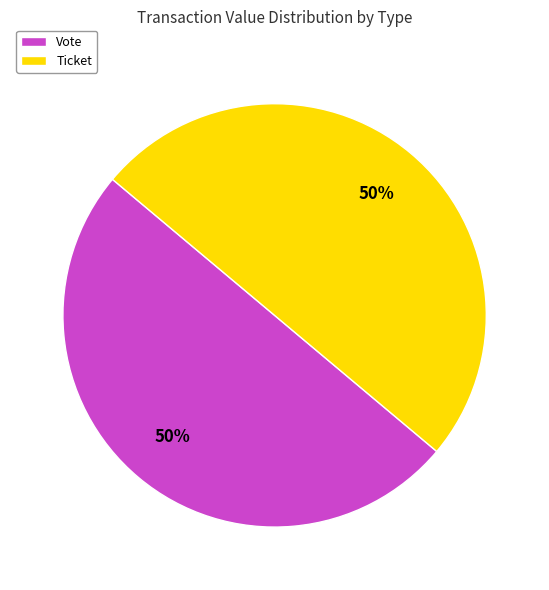

Count the number of slices in the pie.

2